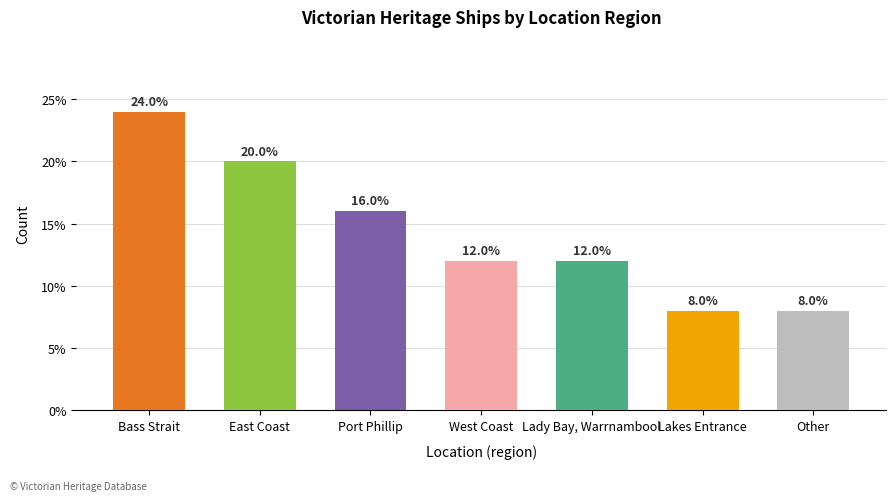

Reading left to right, list all the values displayed in this chart.

24	20	16	12	12	8	8